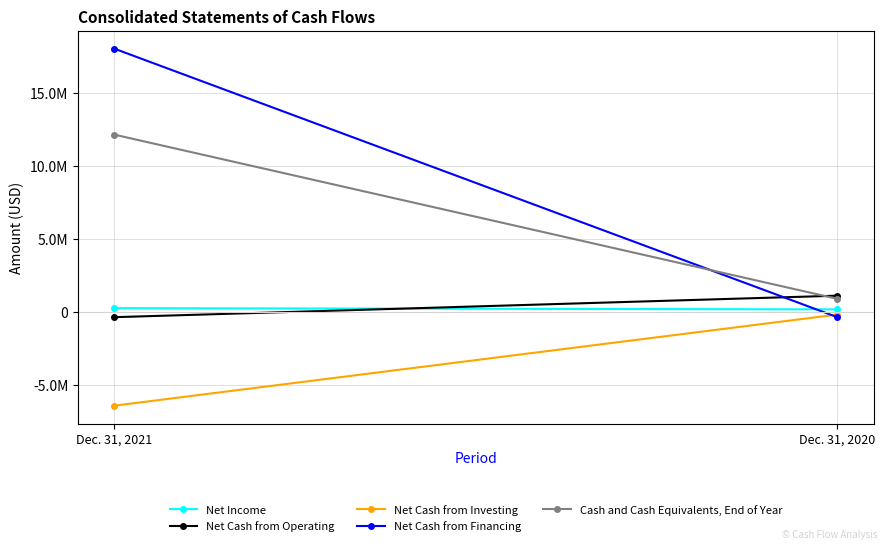

Rank the categories by Net Cash from Financing value from highest to lowest.

Dec. 31, 2021, Dec. 31, 2020